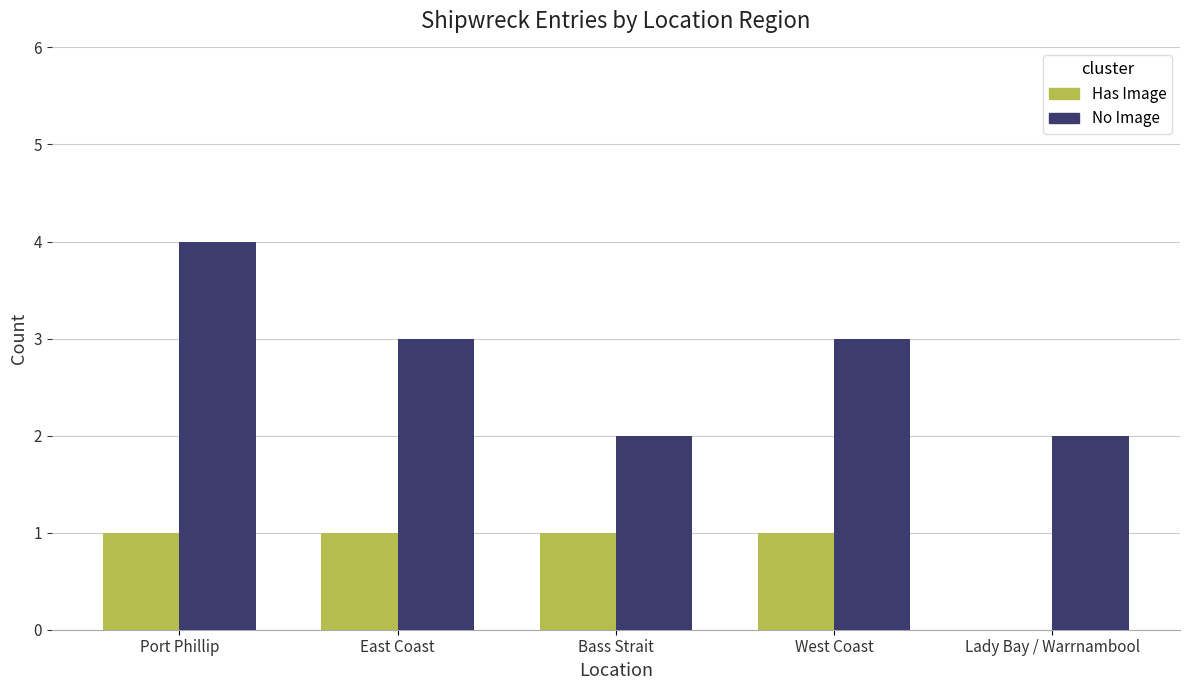

What is the total value across all series at Bass Strait?

3